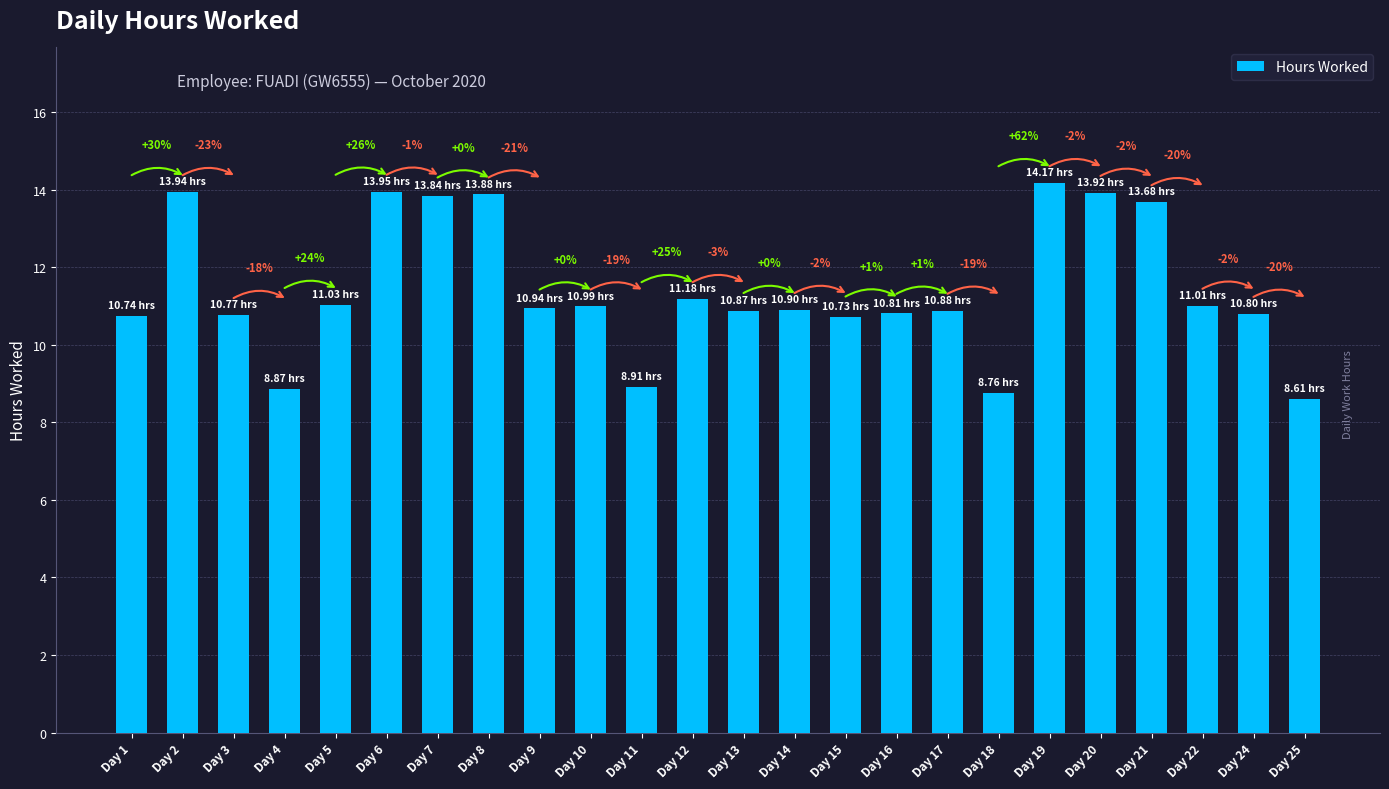

Rank the categories by value from lowest to highest.

Day 25, Day 18, Day 4, Day 11, Day 15, Day 1, Day 3, Day 24, Day 16, Day 13, Day 17, Day 14, Day 9, Day 10, Day 22, Day 5, Day 12, Day 21, Day 7, Day 8, Day 20, Day 2, Day 6, Day 19